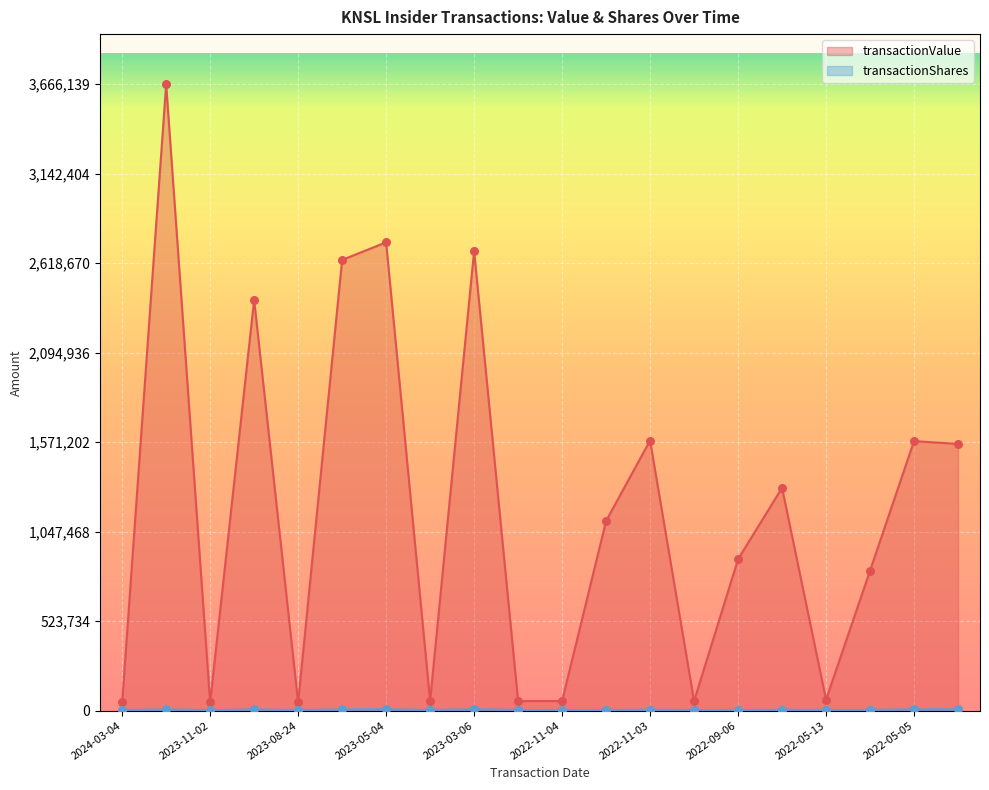

Which series has the largest Y range (max minus min)?

transactionValue